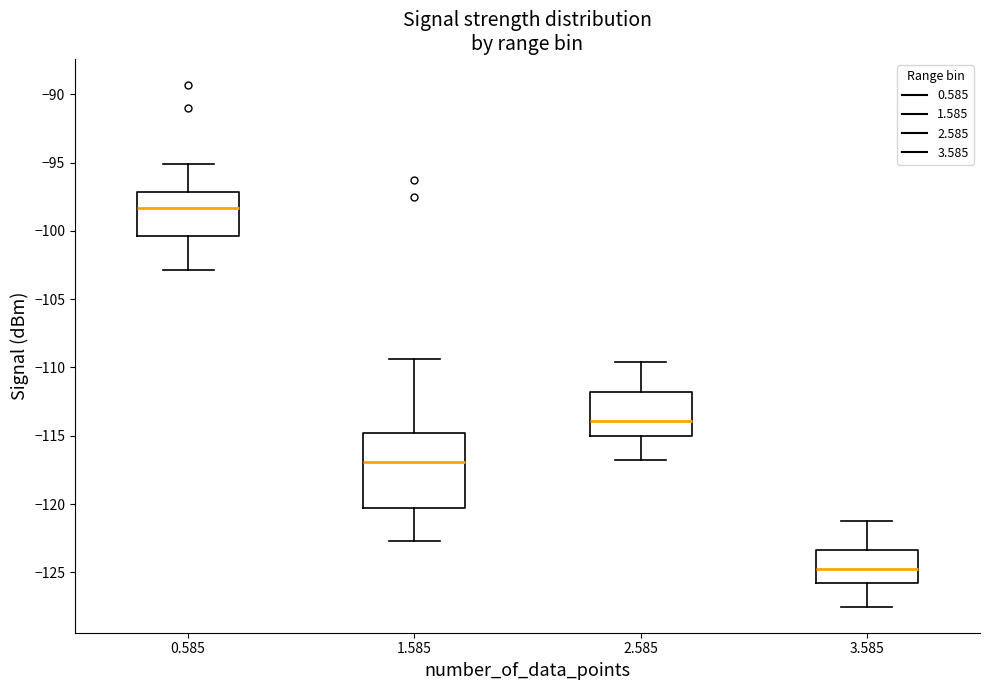

Reading left to right, read every box against the y-axis: the position of its median line, the range the box covers, and the ends of its whiskers. The values are not printed on the chart, so give them approximately, as read against the axis.

0.585: median -98.5, box -100.5 to -97.0, whiskers -103.0 to -95.0
1.585: median -117.0, box -120.5 to -115.0, whiskers -122.5 to -109.5
2.585: median -114.0, box -115.0 to -112.0, whiskers -117.0 to -109.5
3.585: median -124.5, box -126.0 to -123.5, whiskers -127.5 to -121.0